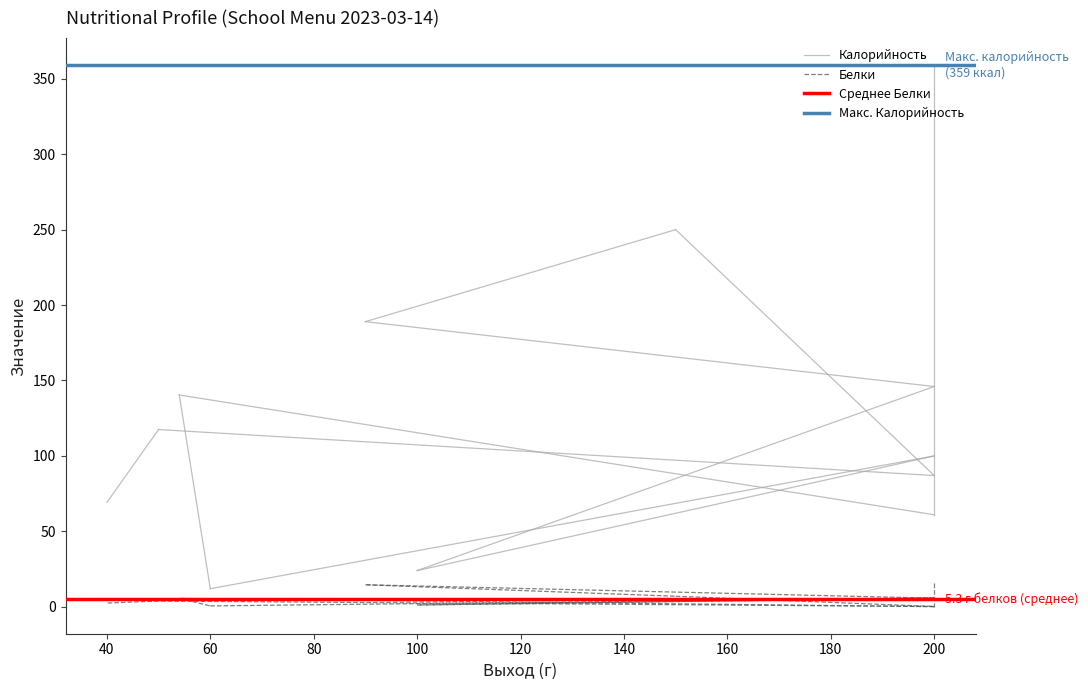

List the series in order of their peak value, highest first.

Калорийность, Макс. Калорийность, Белки, Среднее Белки